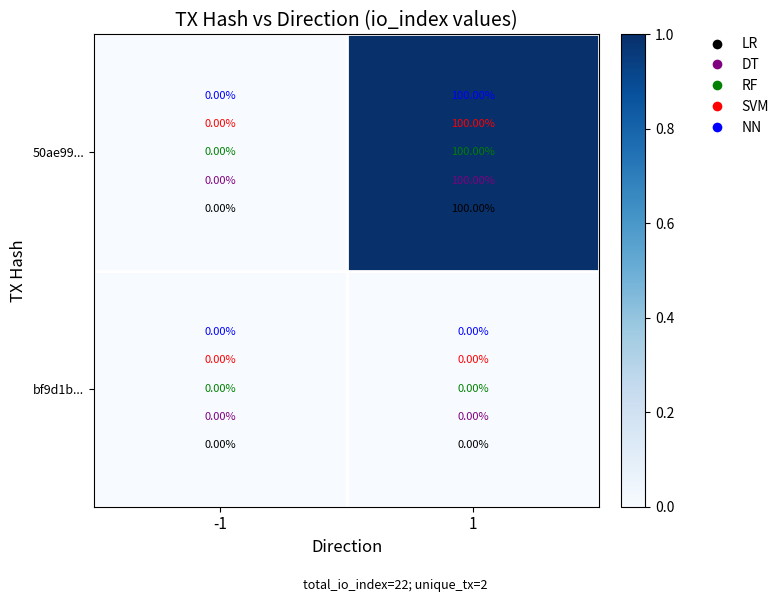

What is the greatest value displayed?

100